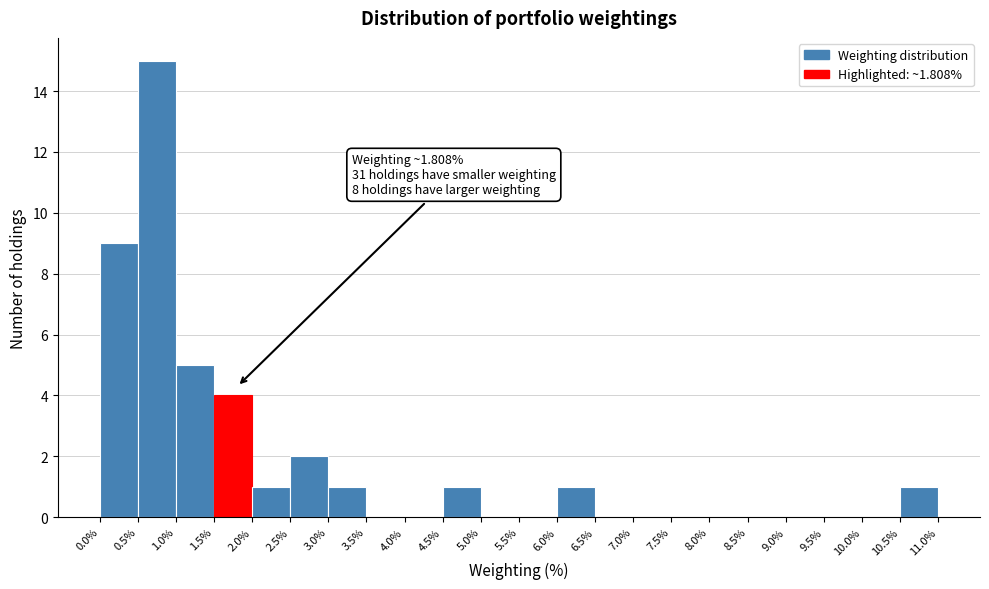

Over which range of the x-axis is the bar tallest?

0.5% to 1.0%